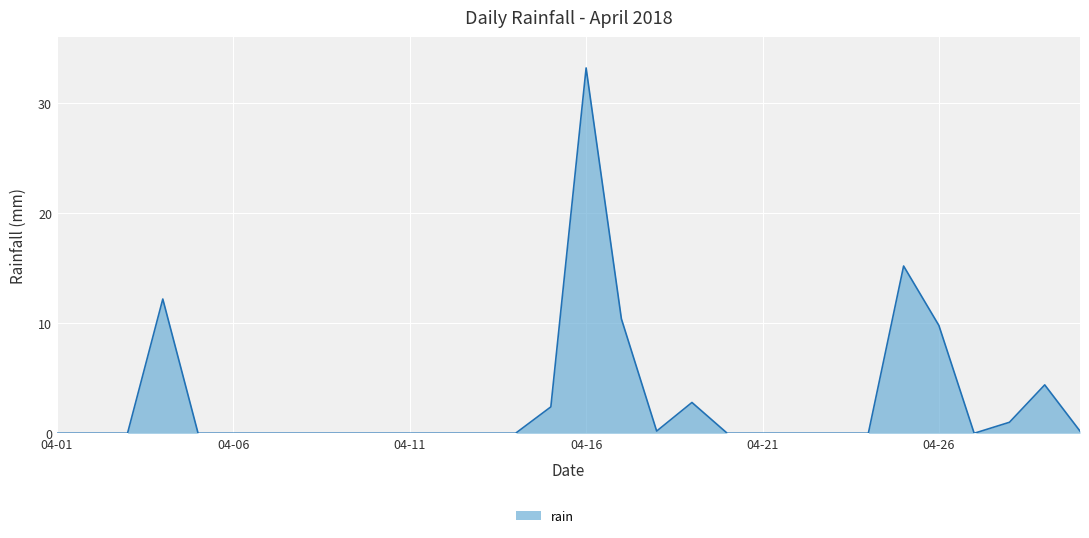

What is the greatest value displayed?

33.2